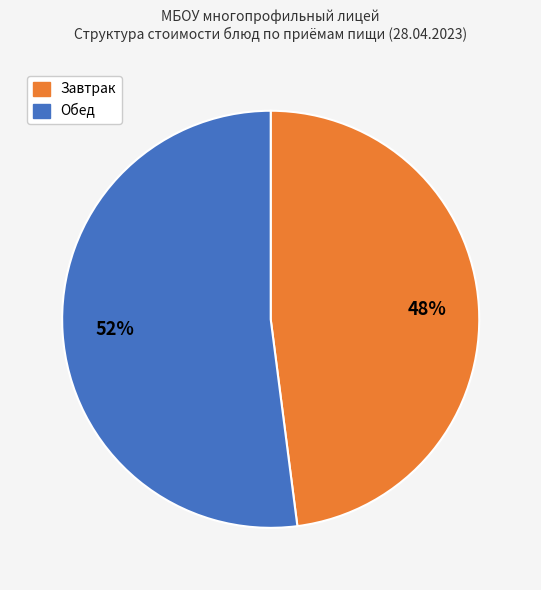

Does any single category account for the majority?

Yes